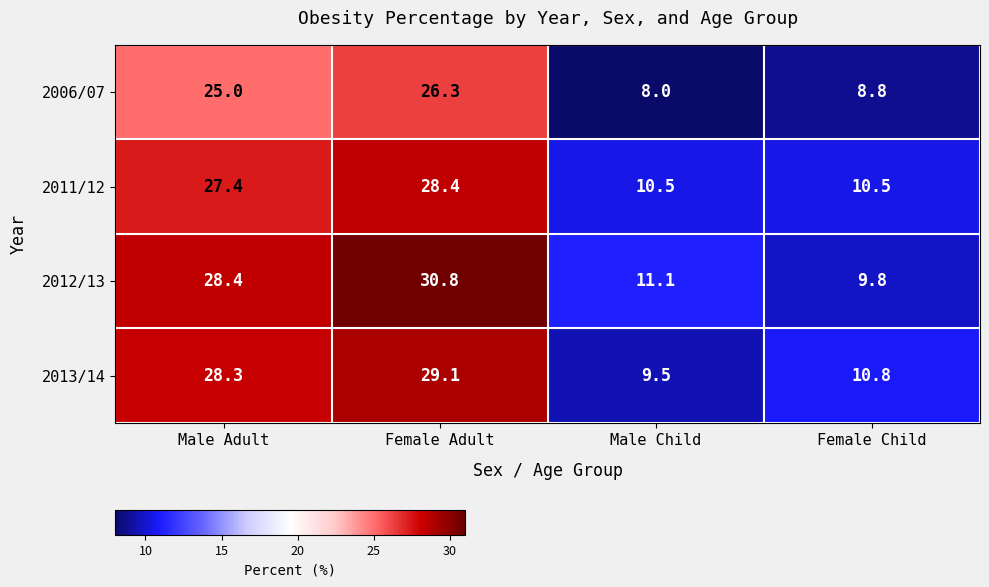

What is the sum of all 2011/12 values?

76.8